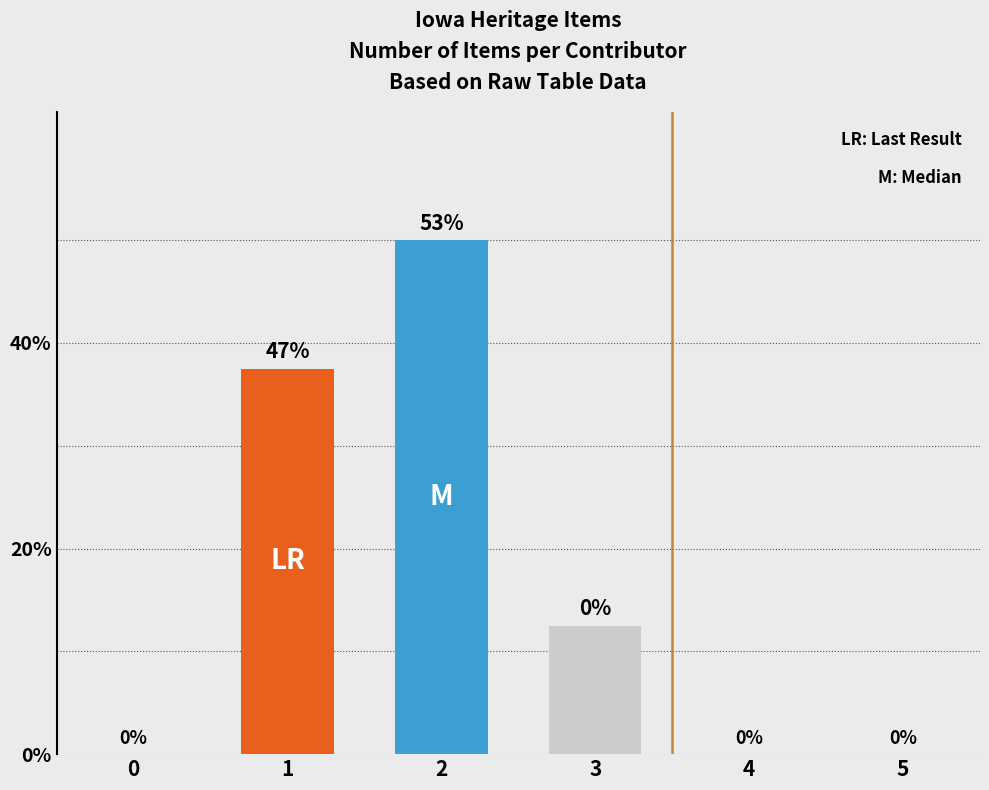

Is it true that the value at 4 is 0?

True